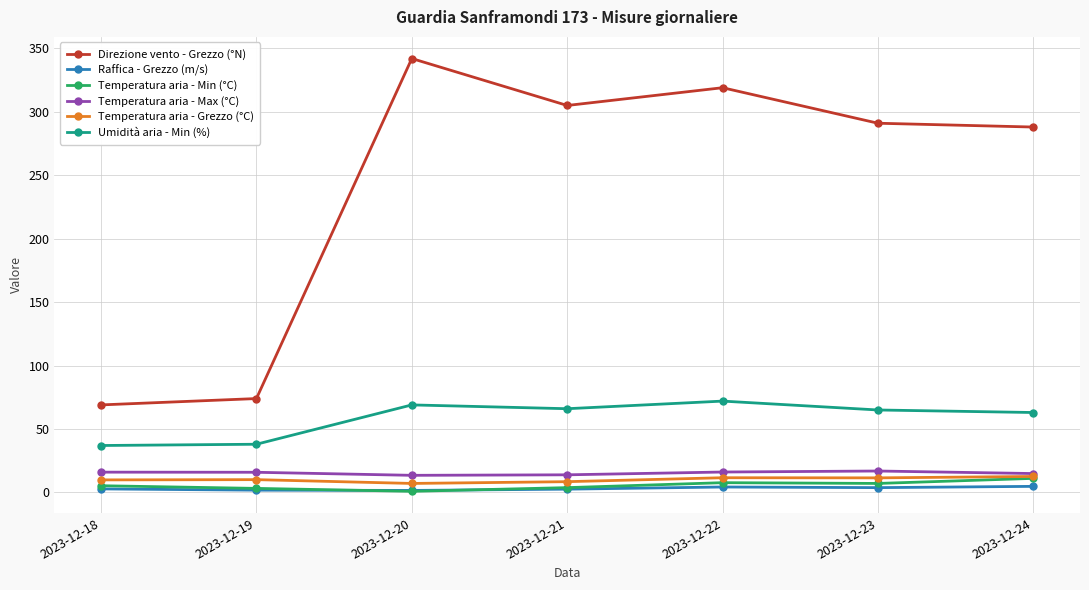

What is the value of the Direzione vento - Grezzo (°N) point at the 1st from the left?

69.0